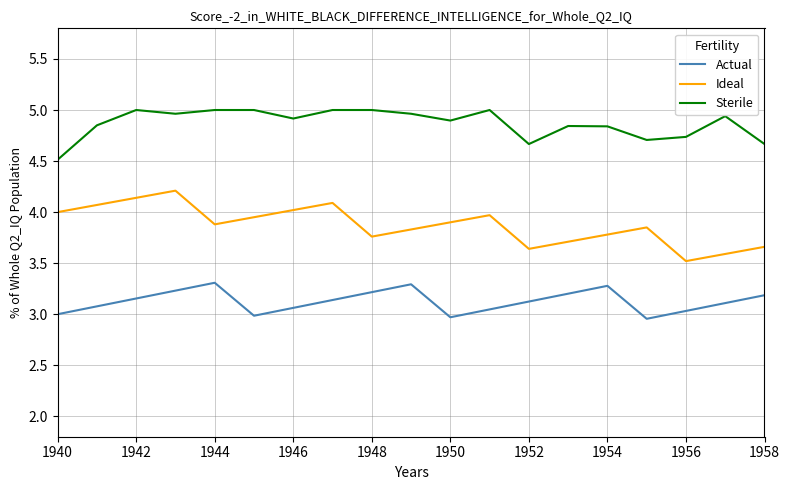

True or false: Actual and Ideal intersect in this chart.

False